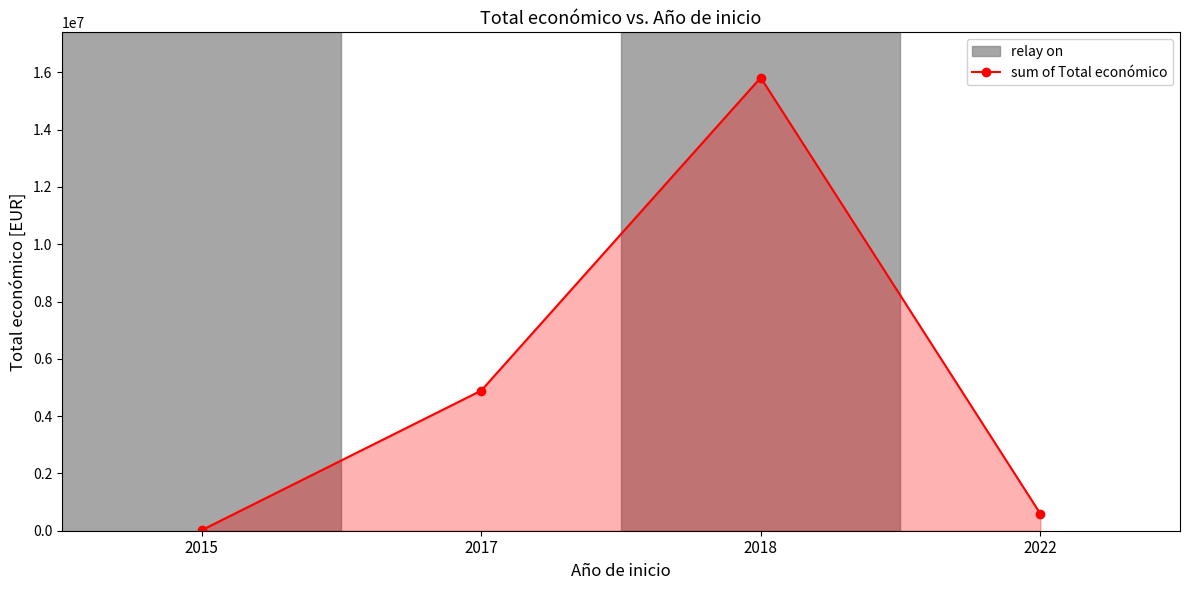

Count the number of categories in the chart.

4